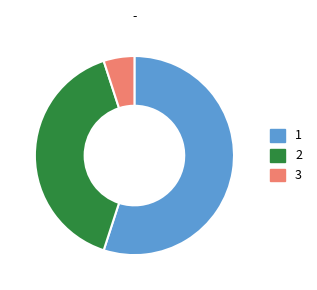

Is there a majority slice in this chart?

Yes